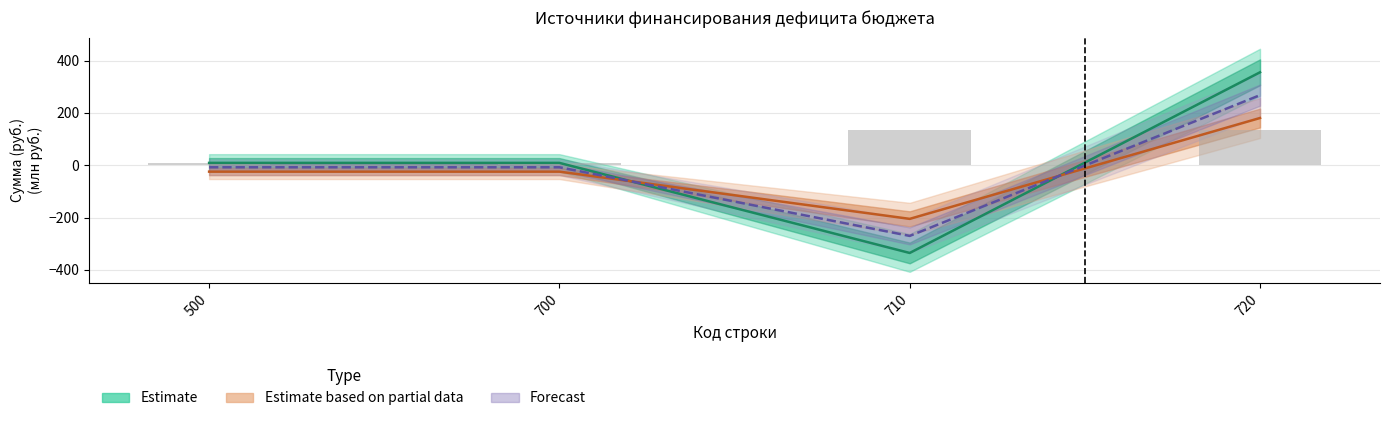

Is it true that Bar overlay equals 92.6 at 710?

False